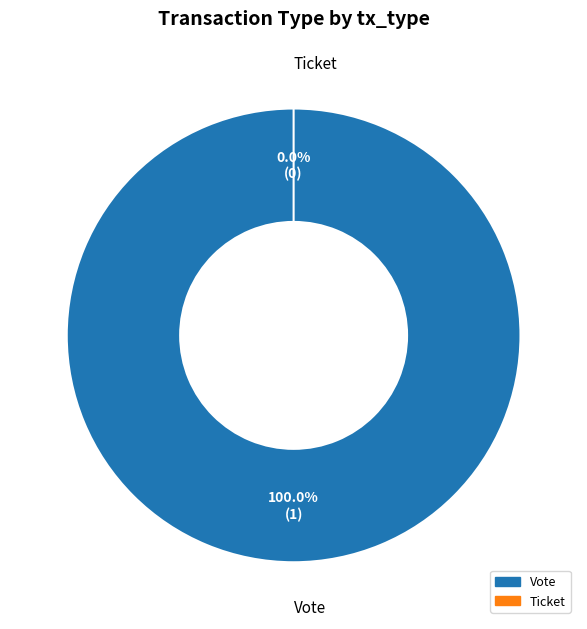

Rank the categories by value from highest to lowest.

Vote, Ticket